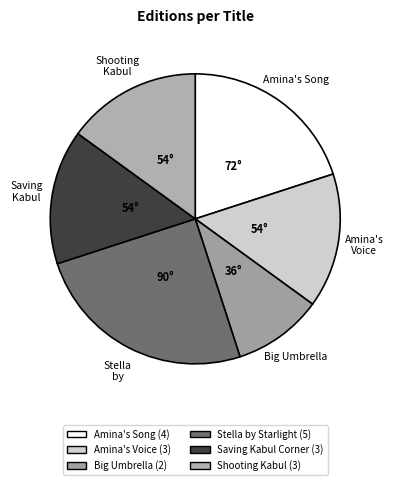

How many segments does this pie chart have?

6